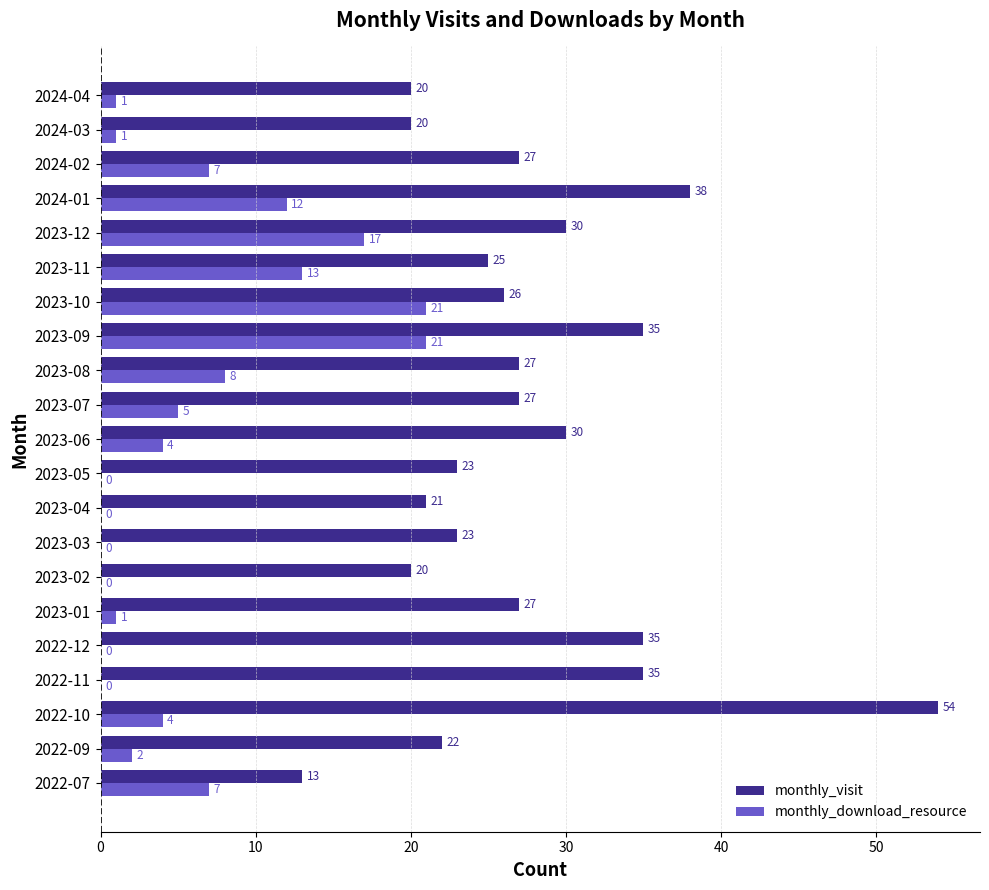

What is the approximate value of monthly_visit at 2022-10?

54